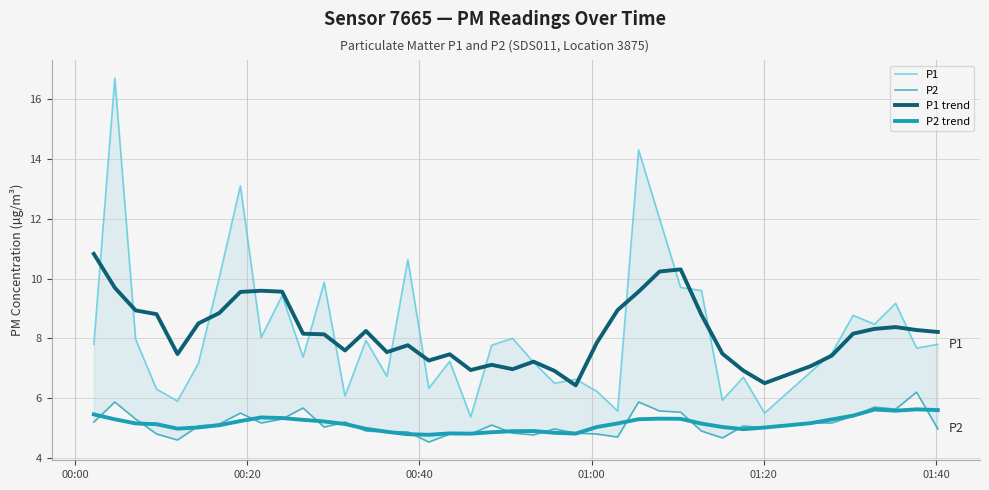

What are all the series names shown in the legend?

P1, P2, P1 trend, P2 trend